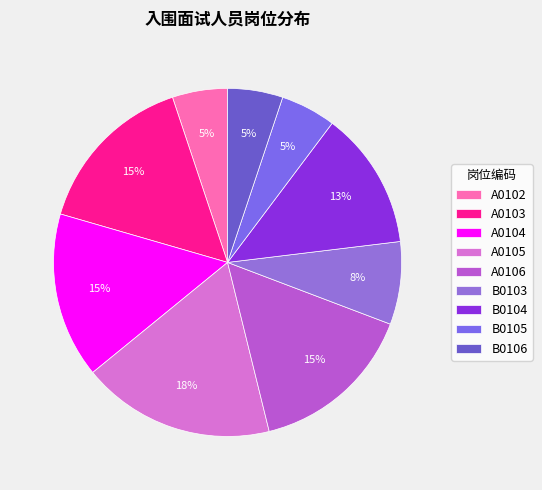

Does B0105 account for over 50% of the chart?

No